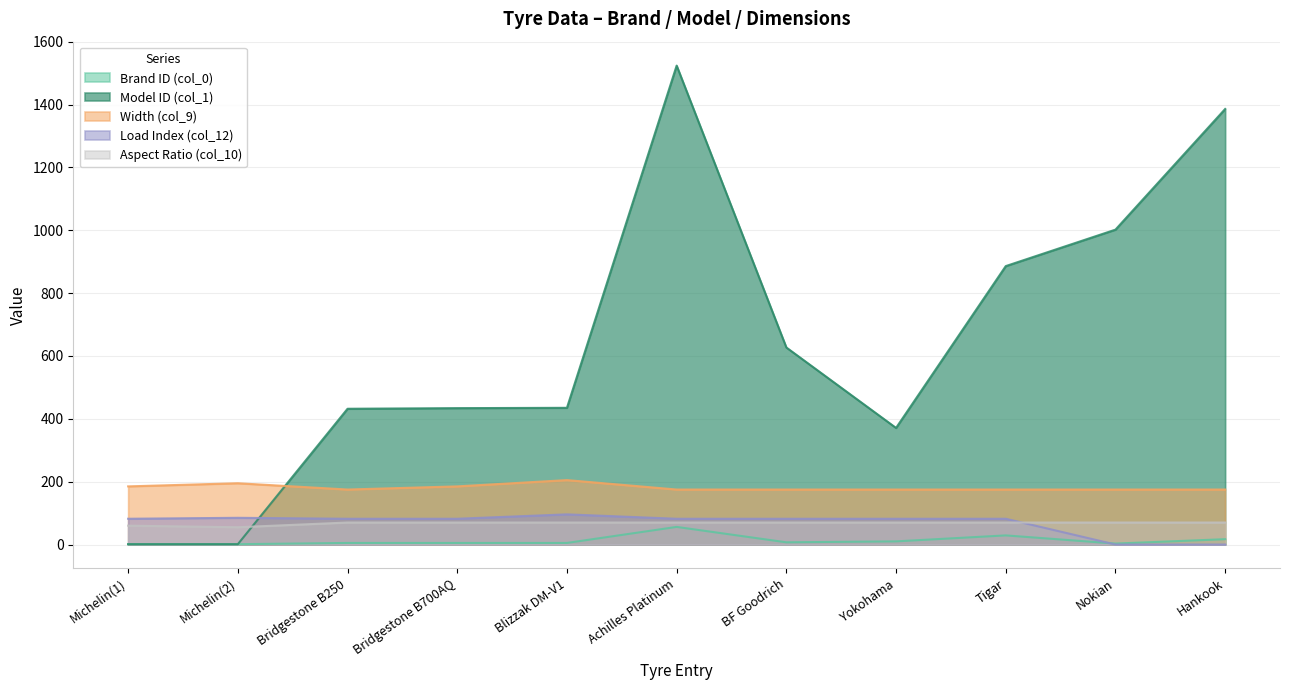

Where does the Model ID (col_1) series first go above 435?

Achilles Platinum